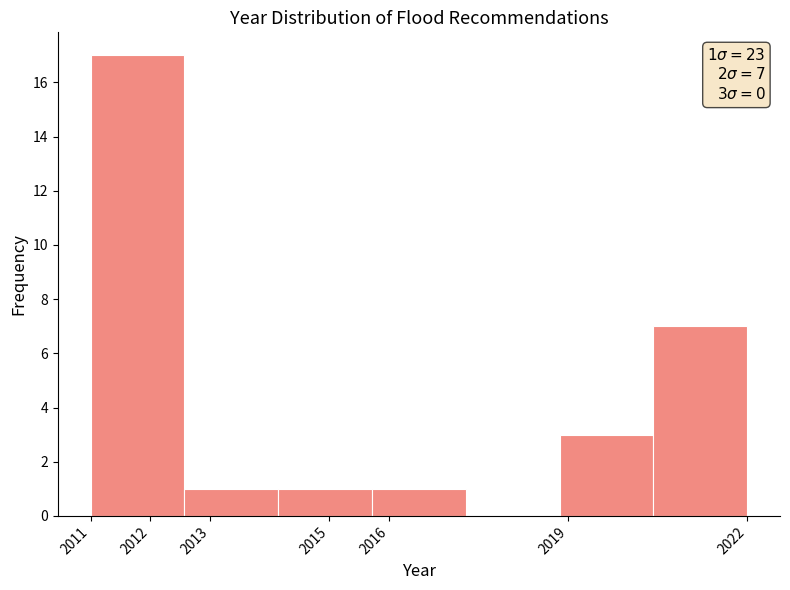

Over which range of the x-axis is the bar tallest?

2011.0 to 2012.6